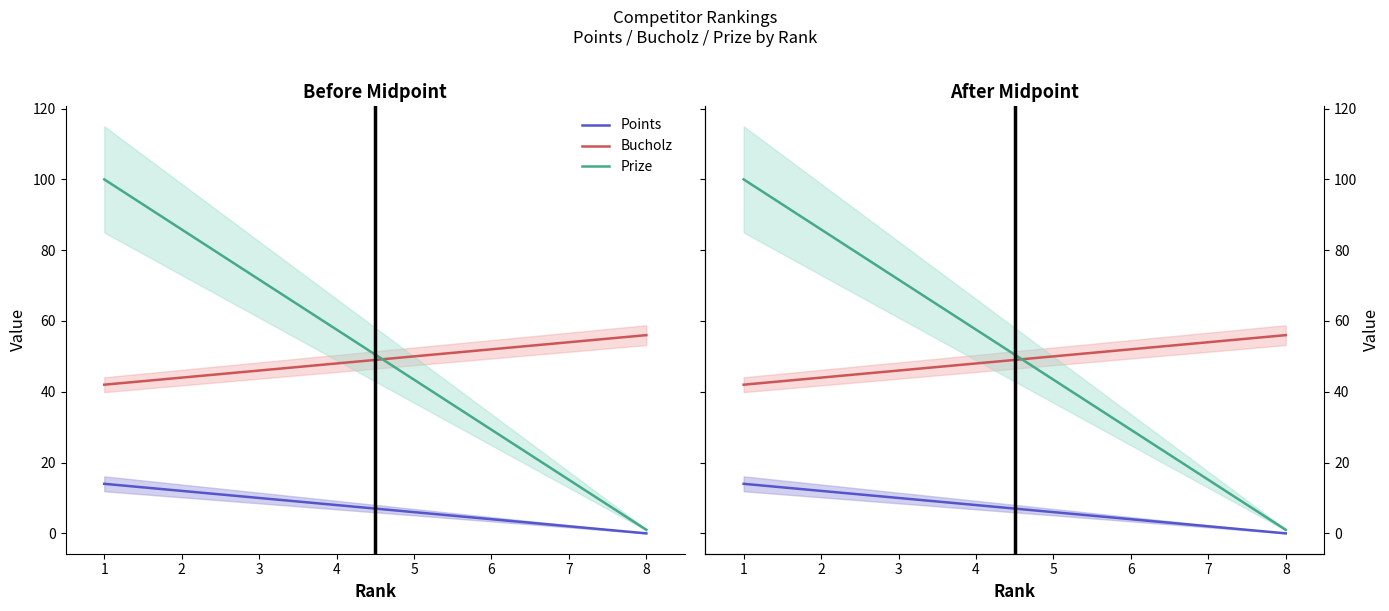

Which series has the largest range (max minus min)?

Prize